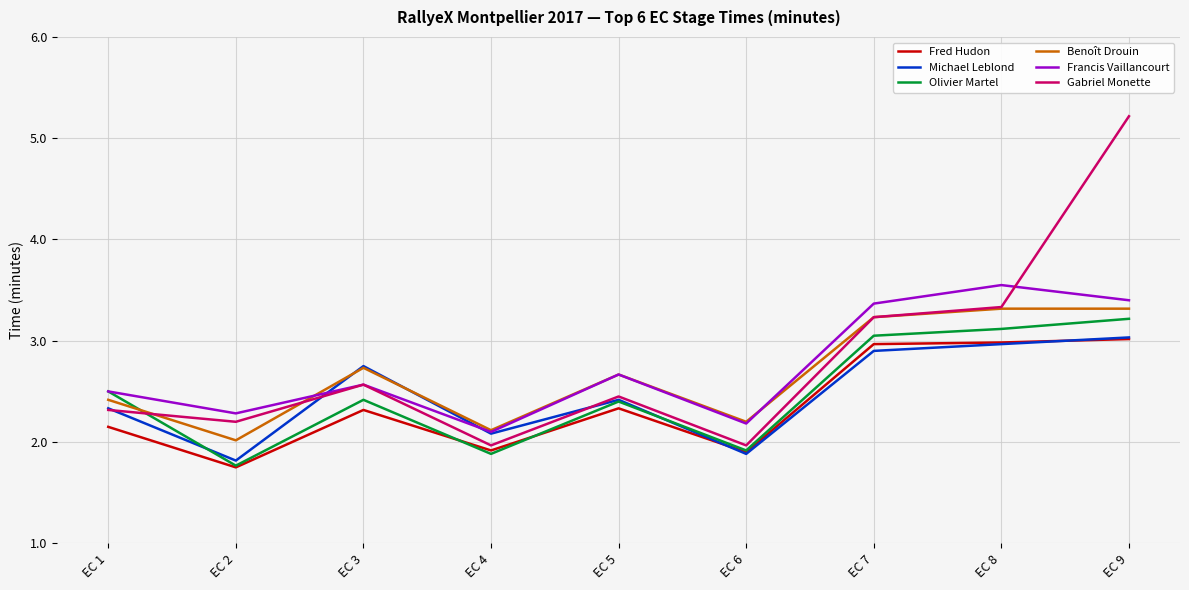

True or false: Benoît Drouin has a value of 2.1 at EC 4.

True